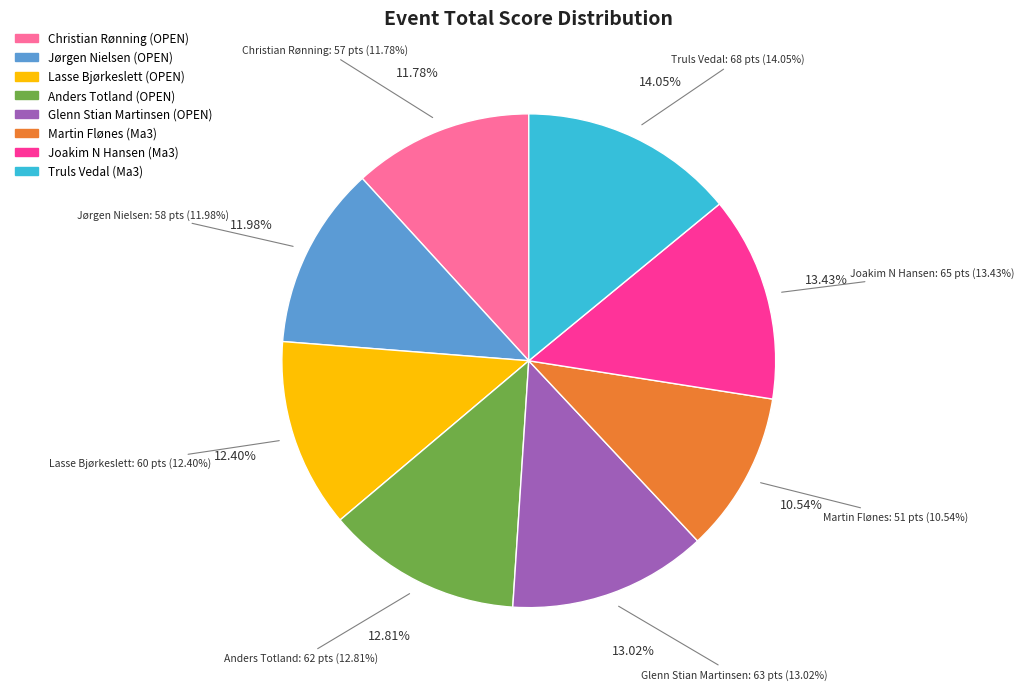

True or false: Joakim N Hansen (Ma3) accounts for 2% of the total.

False